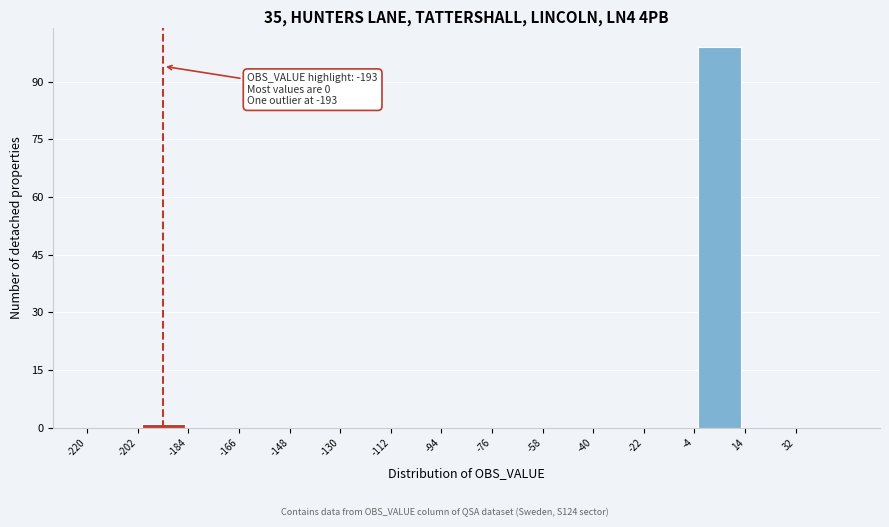

Which range on the x-axis has the tallest bar?

-4 to 14